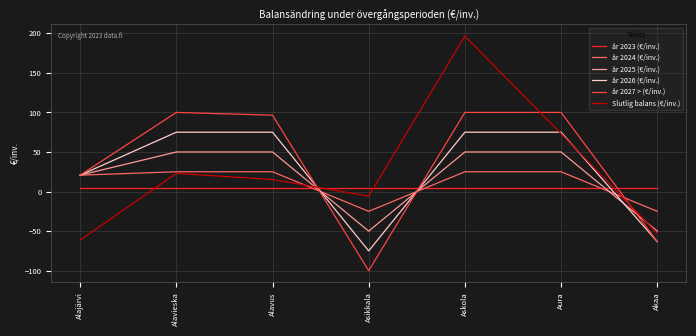

List the series in order of their peak value, highest first.

Slutlig balans (€/inv.), år 2027 > (€/inv.), år 2026 (€/inv.), år 2025 (€/inv.), år 2024 (€/inv.), år 2023 (€/inv.)